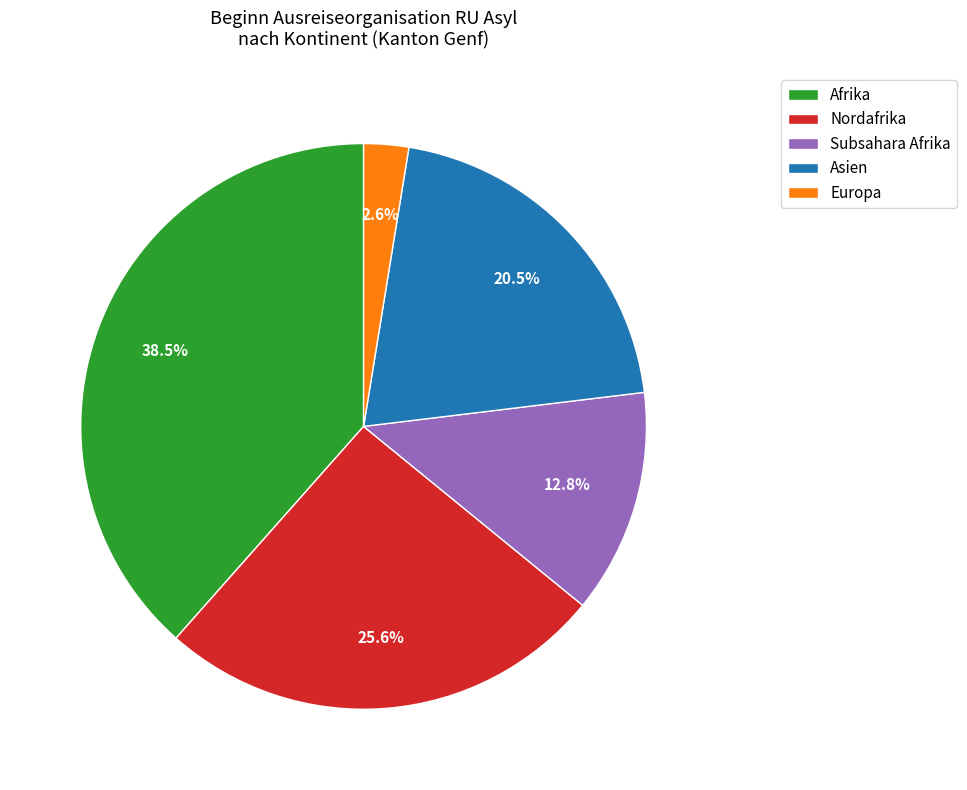

How much of the chart is everything except Europa?

97.4%